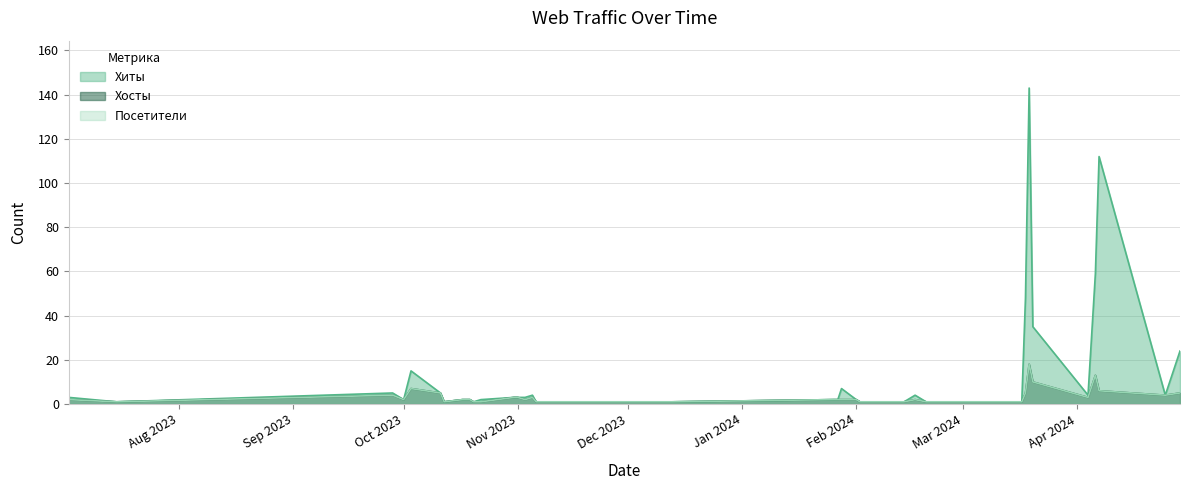

True or false: Посетители has more than 1 points higher than both neighbors.

True